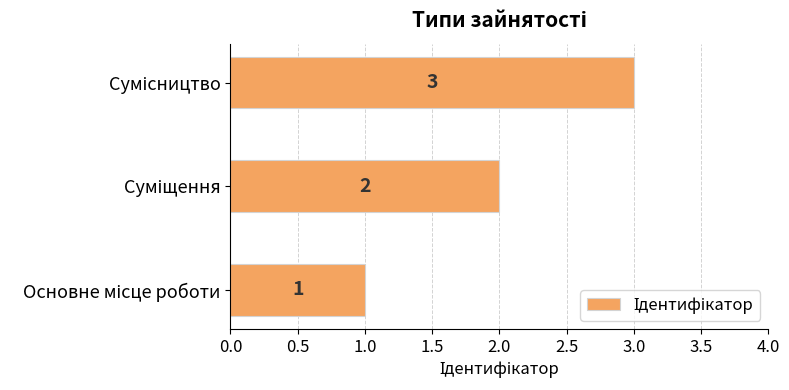

Does the chart contain any negative values?

No